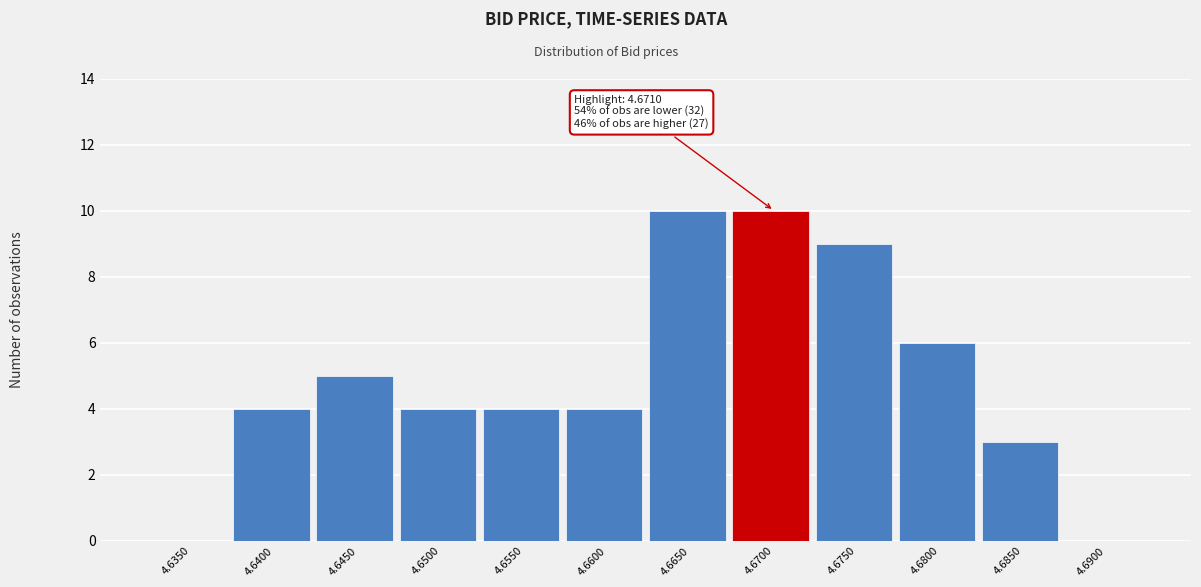

Reading right to left, what are all the values shown in this chart?

4.6900=0	4.6850=3	4.6800=6	4.6750=9	4.6700=10	4.6650=10	4.6600=4	4.6550=4	4.6500=4	4.6450=5	4.6400=4	4.6350=0